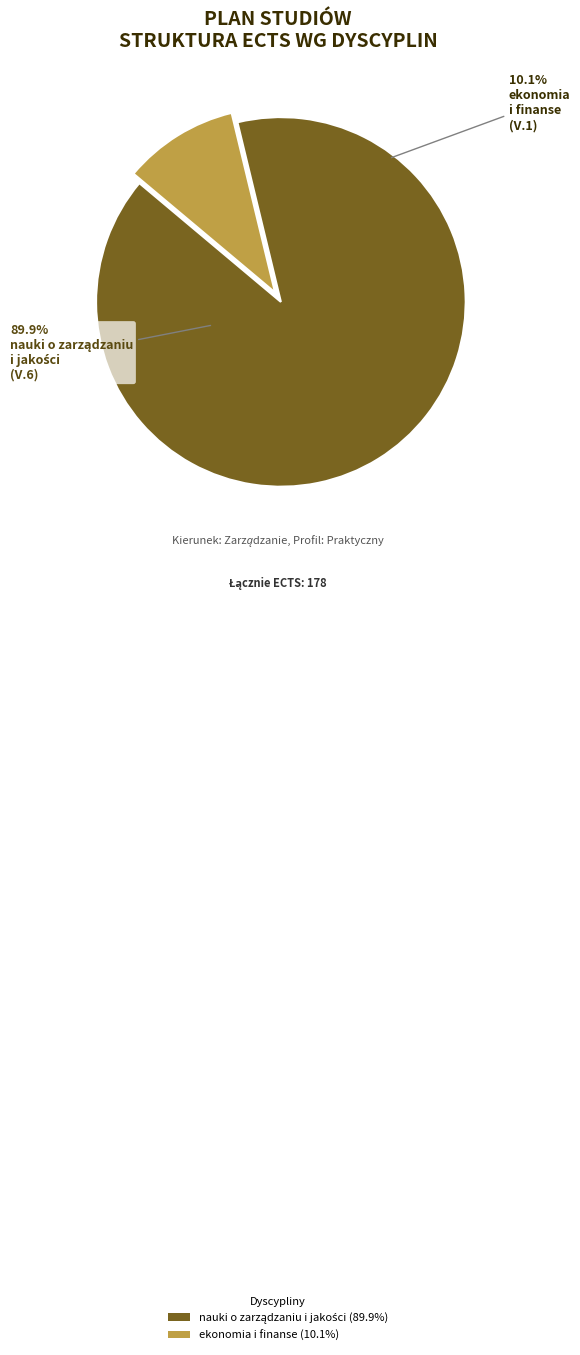

What is the total percentage of ekonomia i finanse and nauki o zarządzaniu i jakości?

100.0%